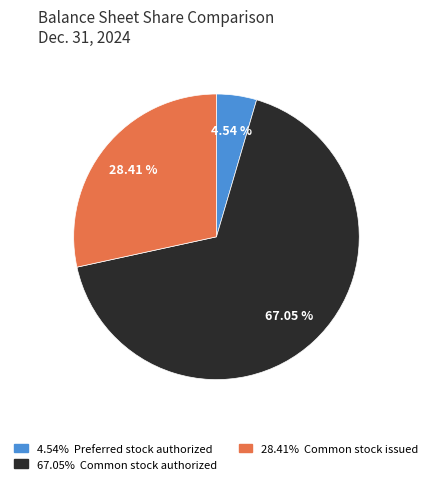

Does any single category account for the majority?

Yes